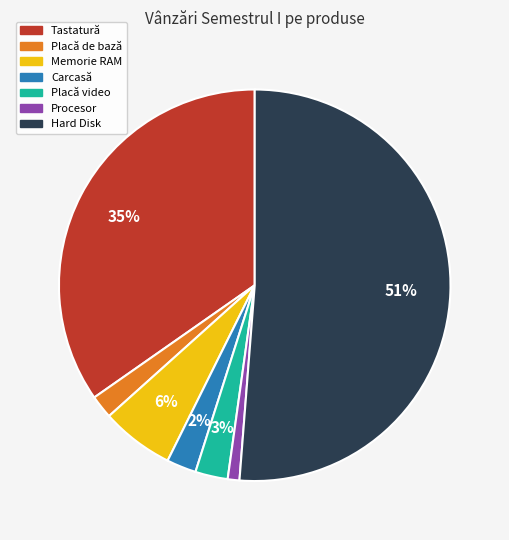

Do Placă de bază and Carcasă together represent more than half of the pie?

No